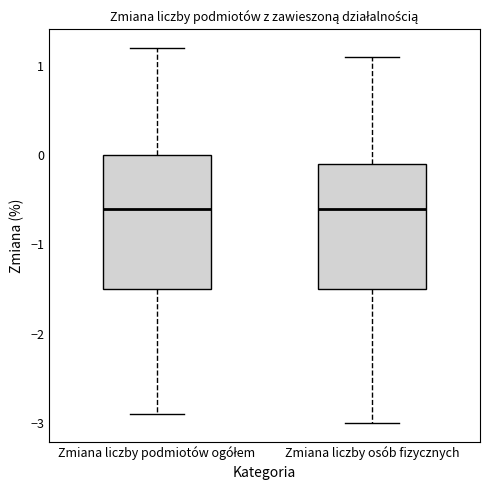

Reading left to right, read every box against the y-axis: the position of its median line, the range the box covers, and the ends of its whiskers. The values are not printed on the chart, so give them approximately, as read against the axis.

Zmiana liczby podmiotów ogółem: median -0.6, box -1.5 to 0.0, whiskers -2.9 to 1.2
Zmiana liczby osób fizycznych: median -0.6, box -1.5 to -0.1, whiskers -3.0 to 1.1